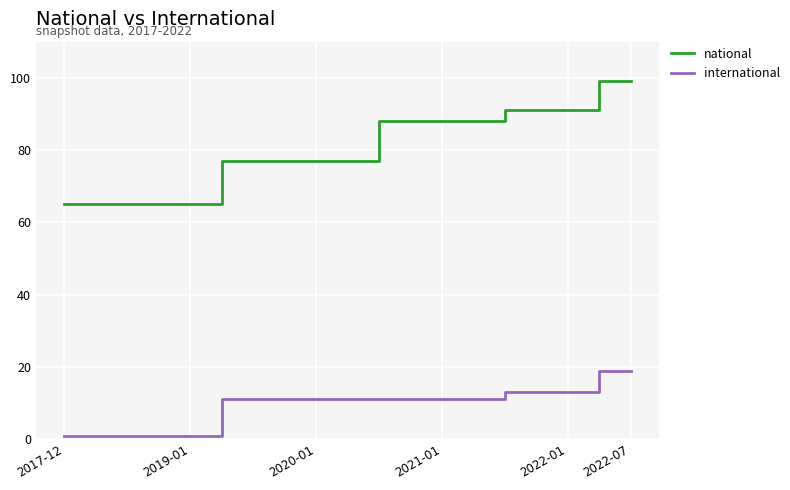

What is the minimum value shown in the chart?

1